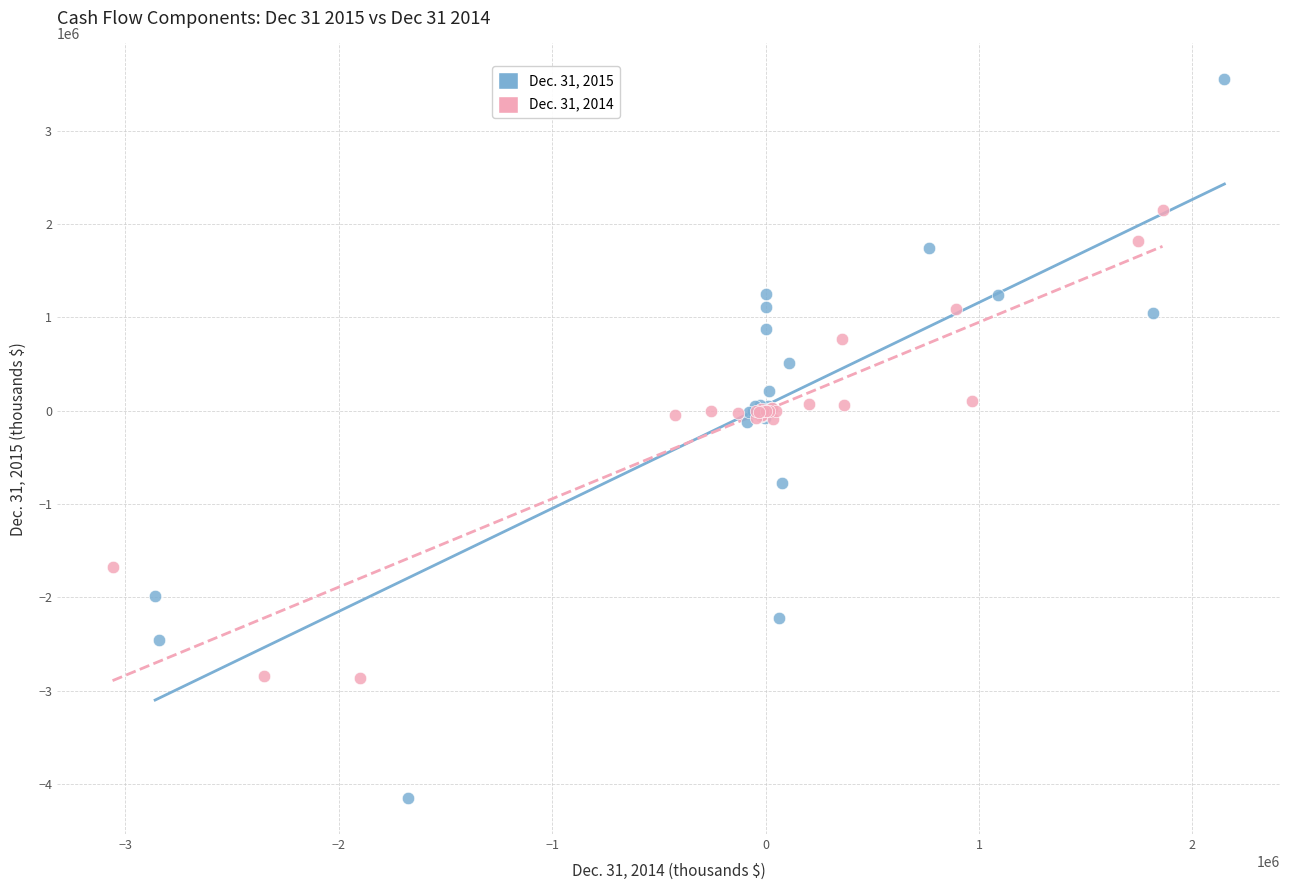

Which series has the widest spread of Y values?

Dec. 31, 2015